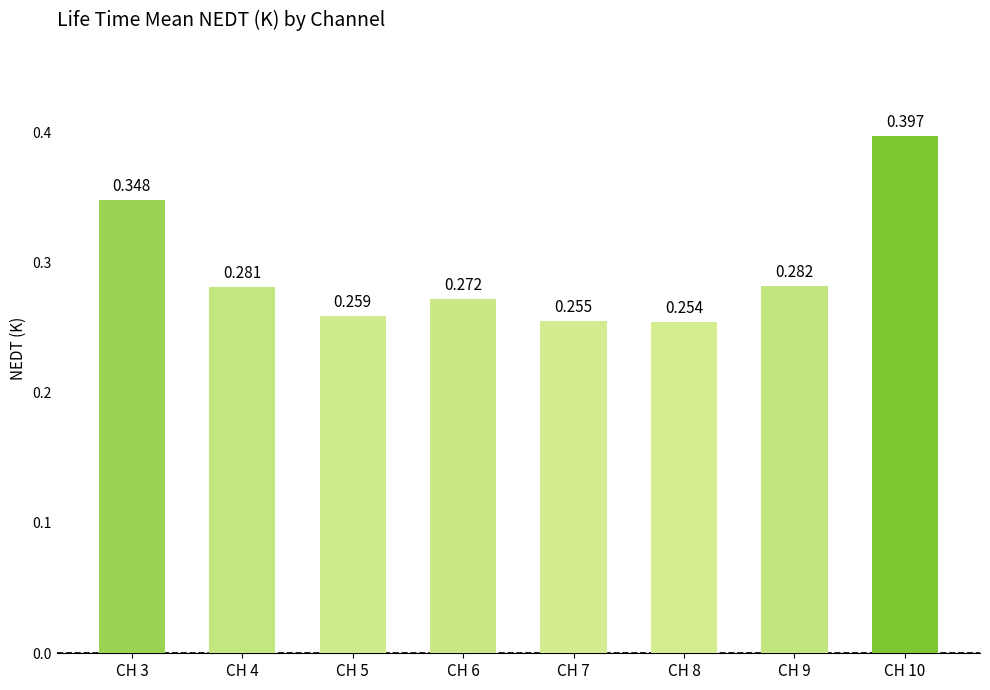

How many data points does each series have?

8